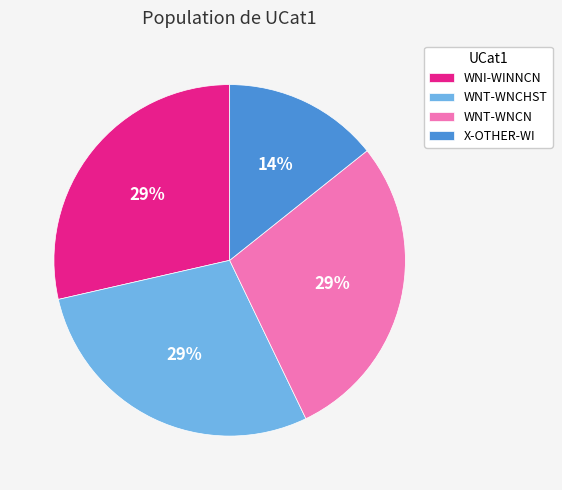

Does WNT-WNCN account for over 50% of the chart?

No